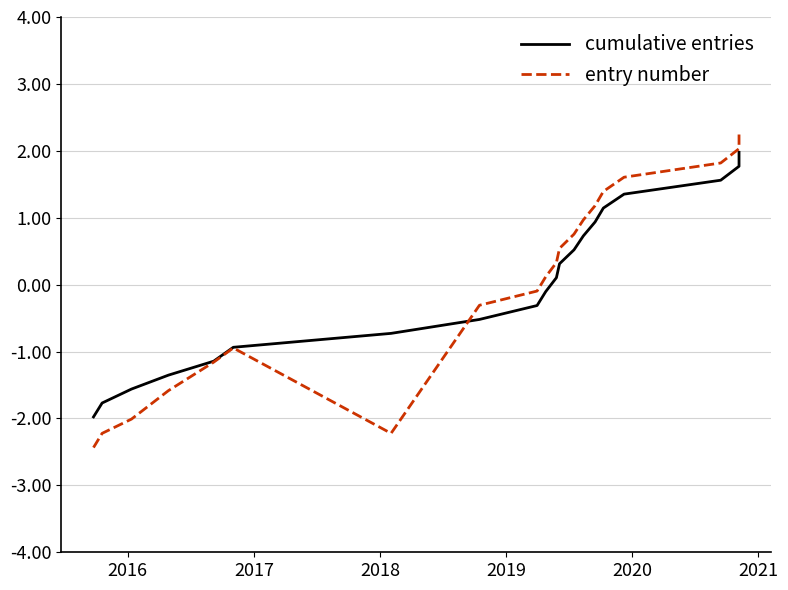

The entry number series shows 0.5 at 10. True or false?

False